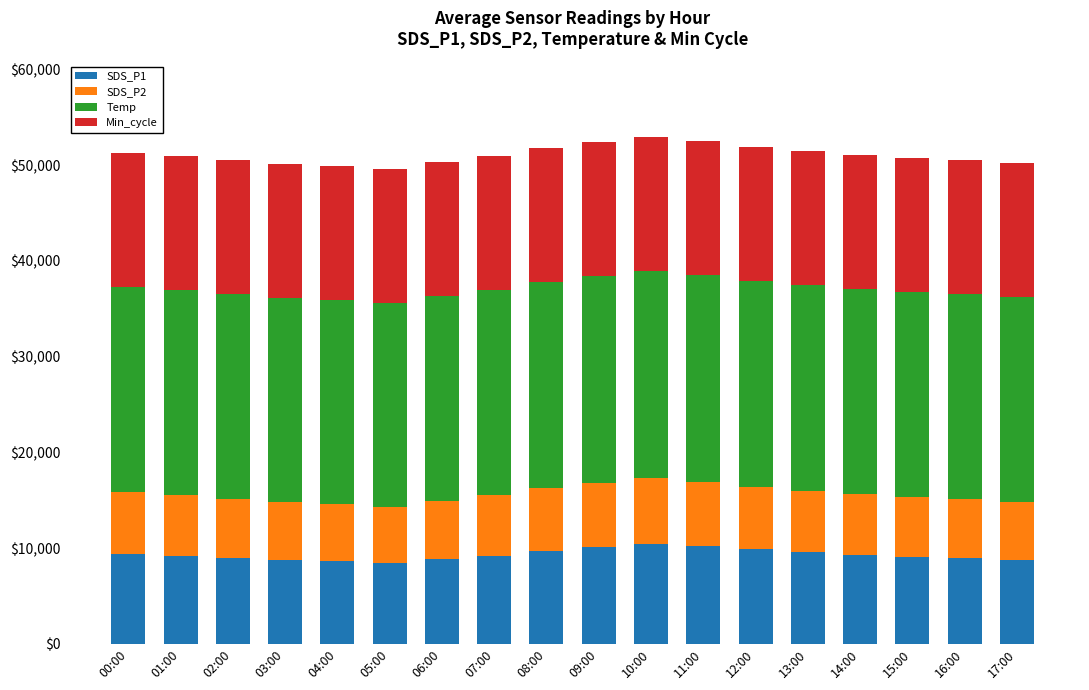

What are all the series names shown in the legend?

SDS_P1, SDS_P2, Temp, Min_cycle